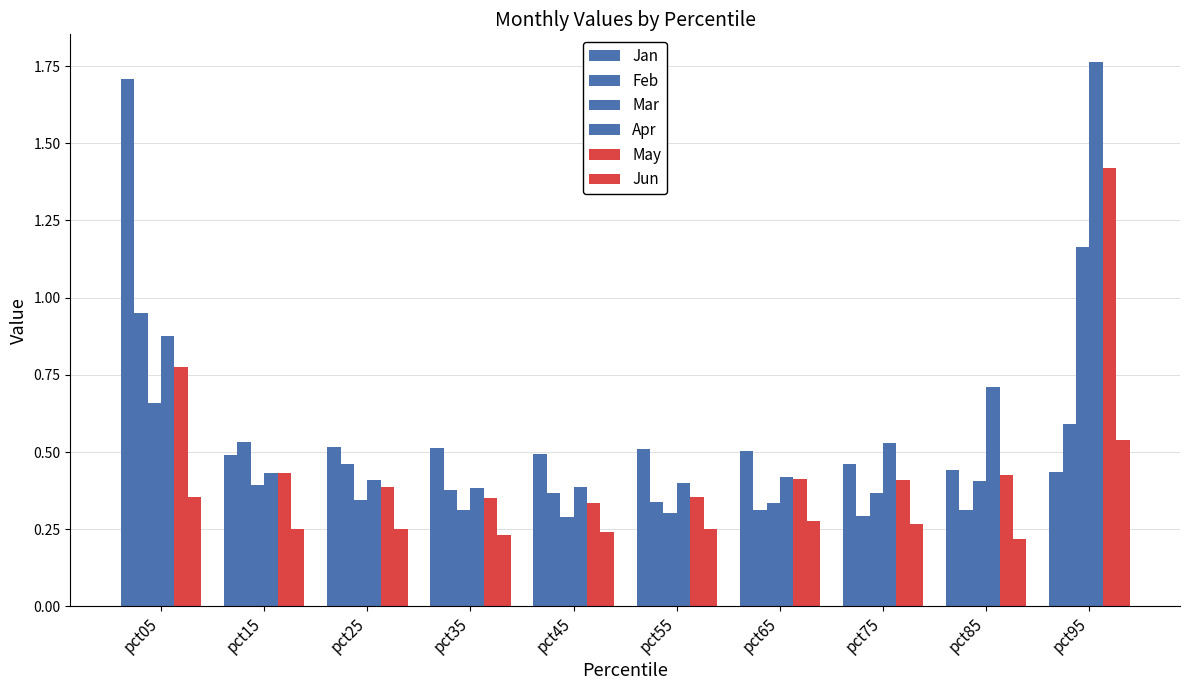

Does the chart contain any negative values?

No